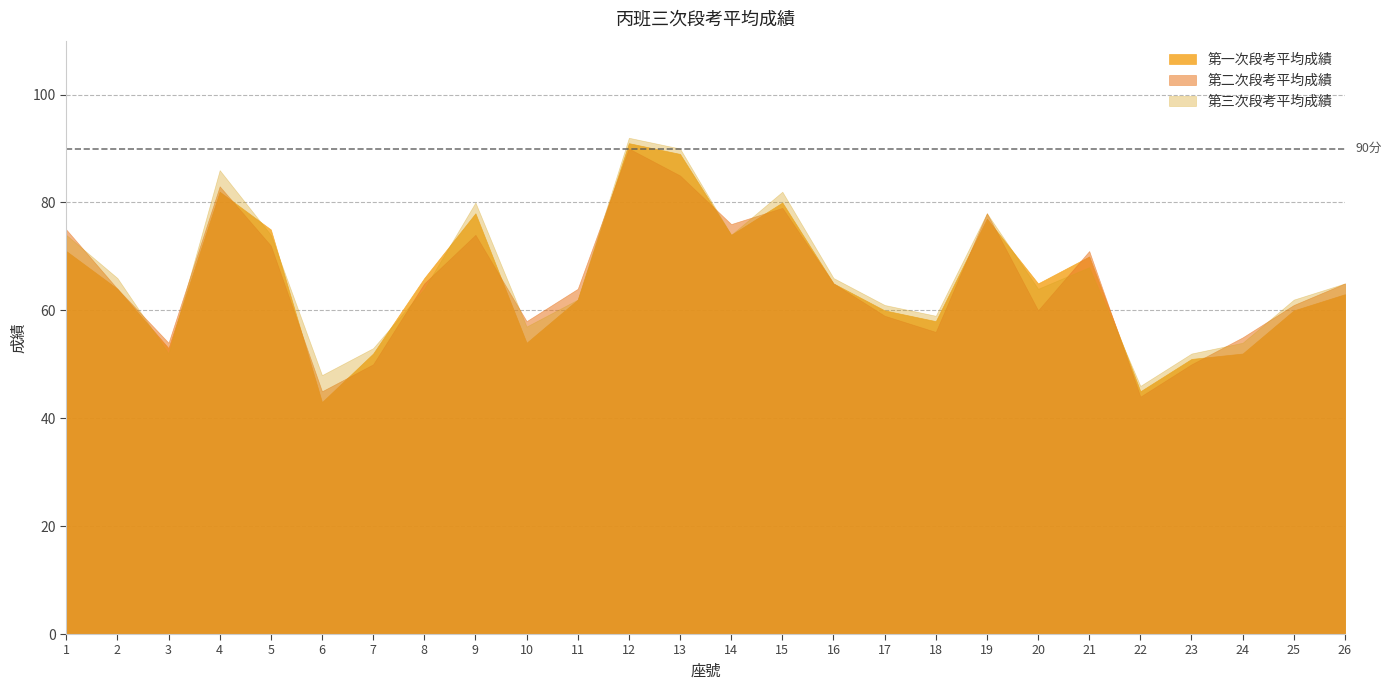

True or false: 第一次段考平均成績 has a value of 29 at 12.

False